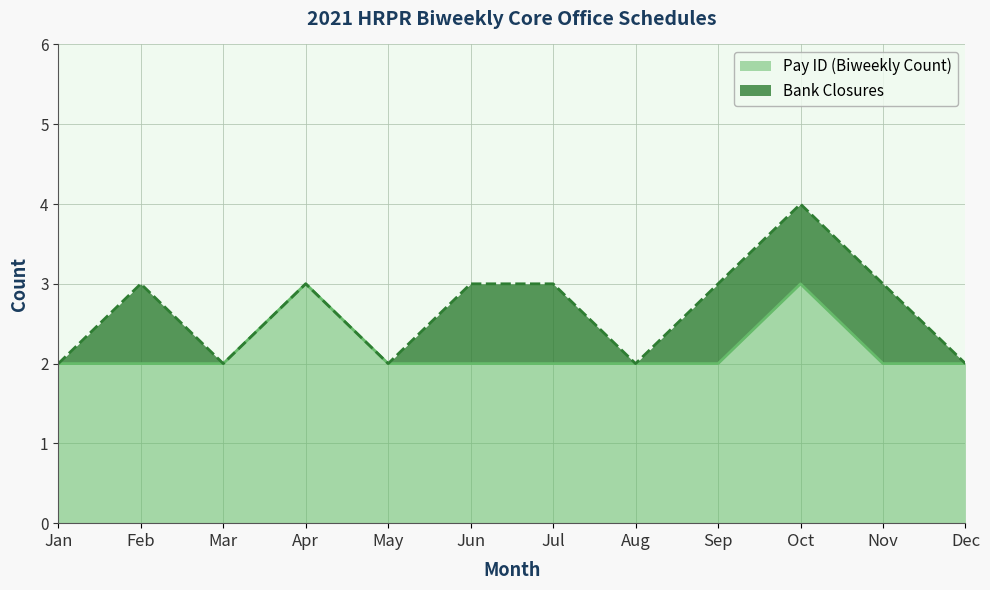

List the labels in order of value, largest first.

Apr, Oct, Jan, Feb, Mar, May, Jun, Jul, Aug, Sep, Nov, Dec